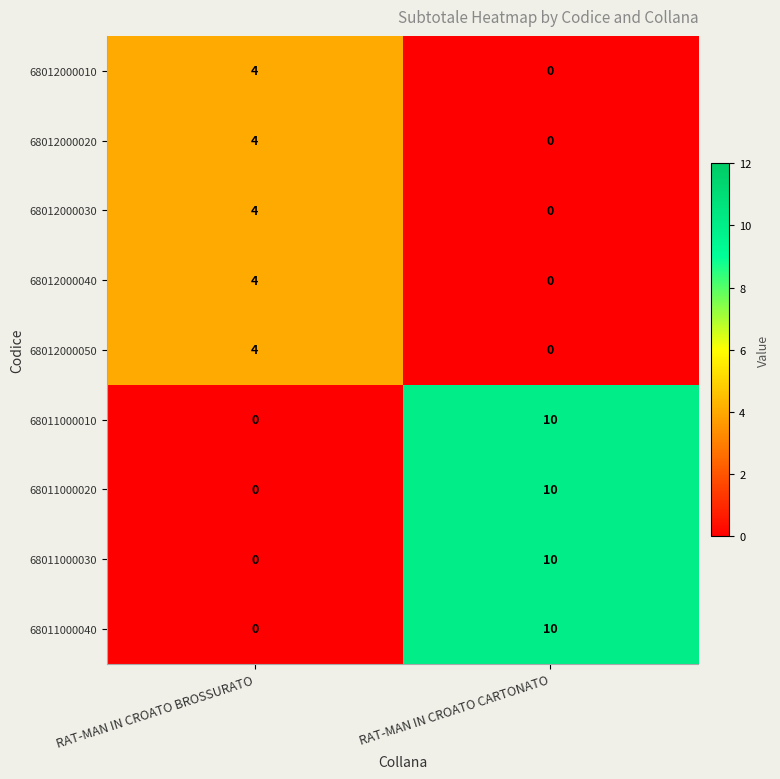

At which category is the sum across all series the highest?

RAT-MAN IN CROATO CARTONATO